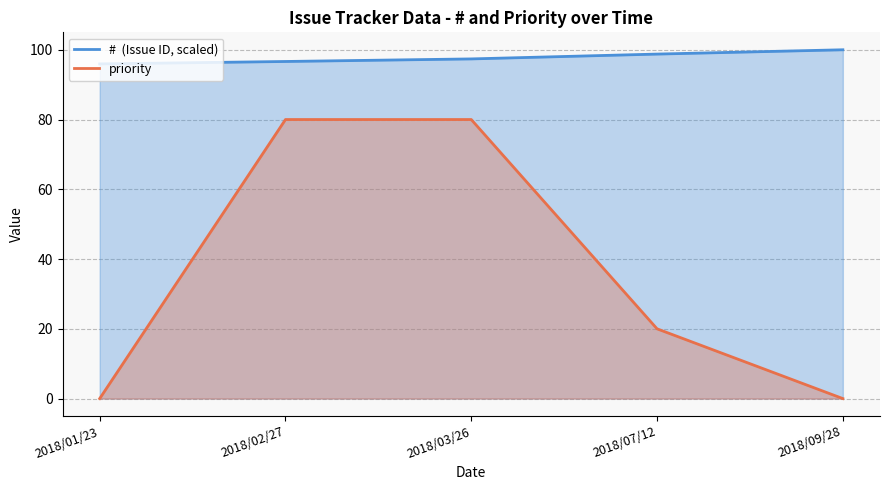

What is the value of the priority point at the 2nd from the left?

80.0